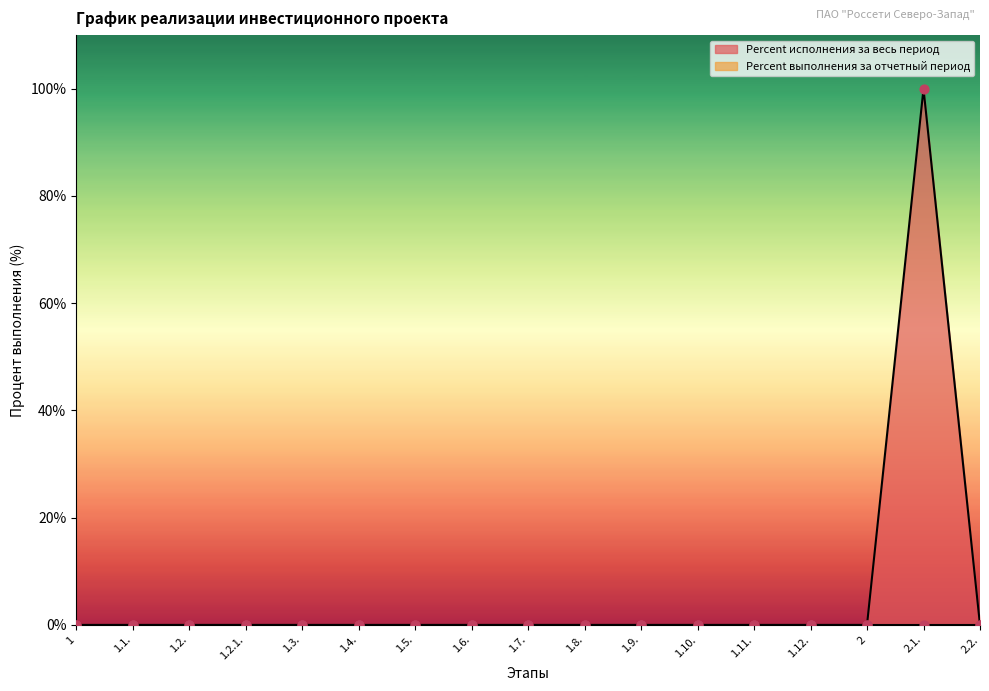

Between 1.2.1. and 1.8., which is larger?

1.2.1.